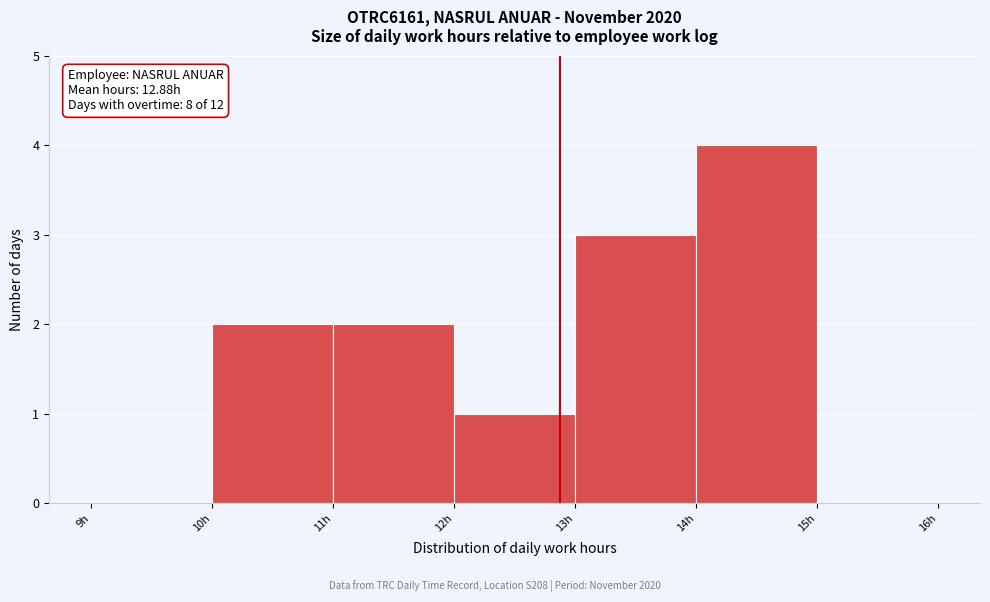

Which range on the x-axis has the tallest bar?

14 to 15